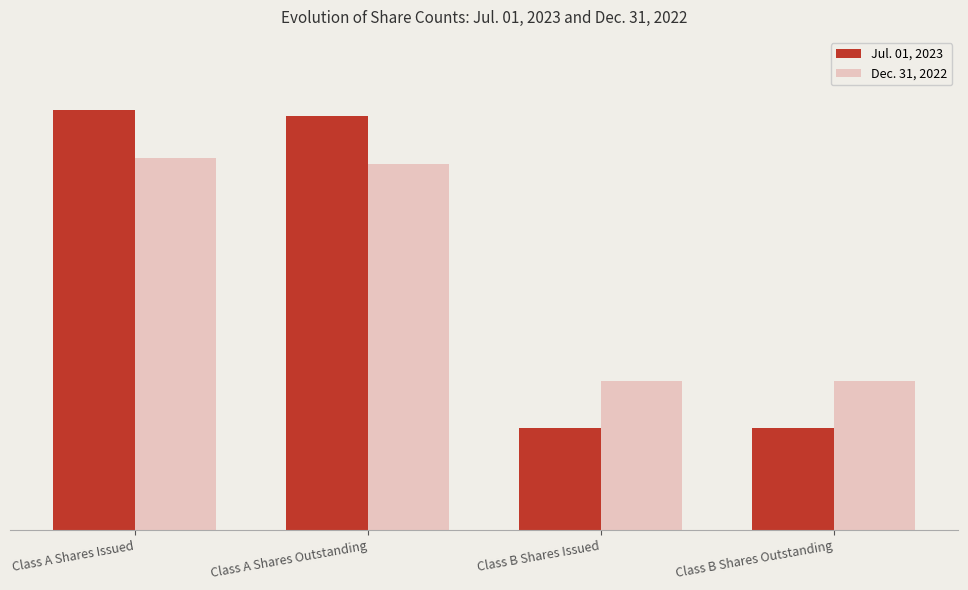

List the series in order of their overall mean, lowest first.

Jul. 01, 2023, Dec. 31, 2022